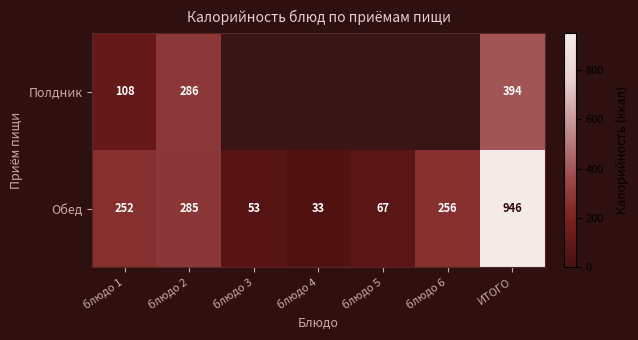

Where is Обед nearest to the value 489?

блюдо 2